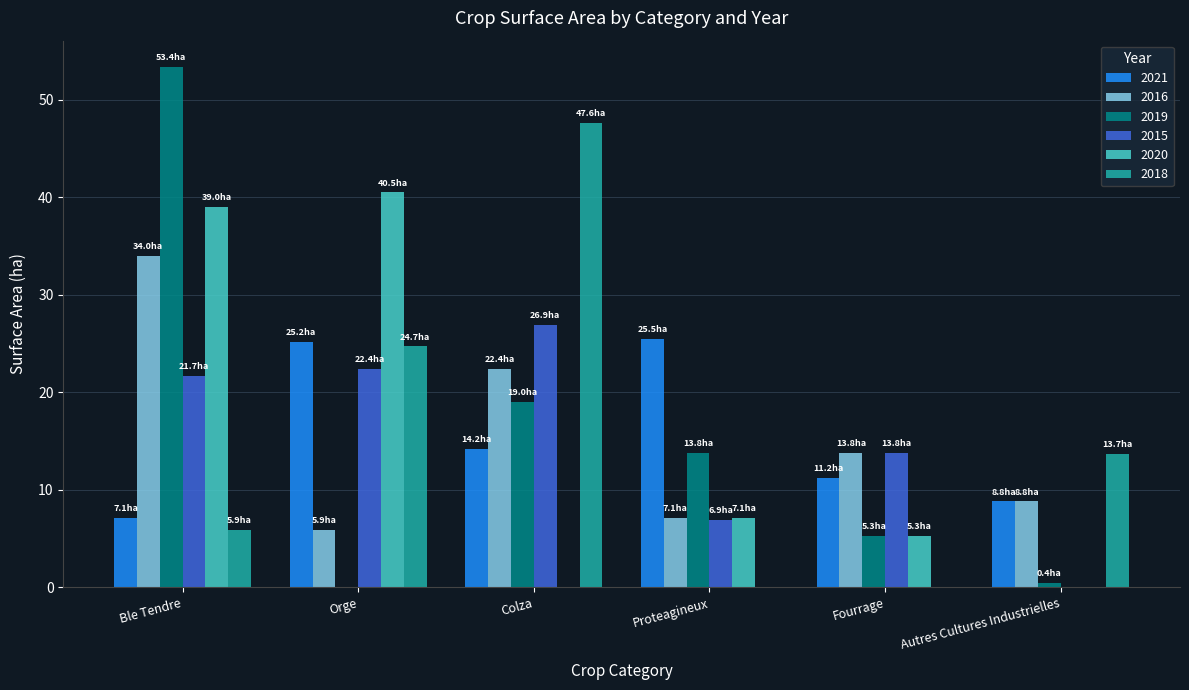

What is the sum of the 2018 values at Proteagineux and Orge?

24.7